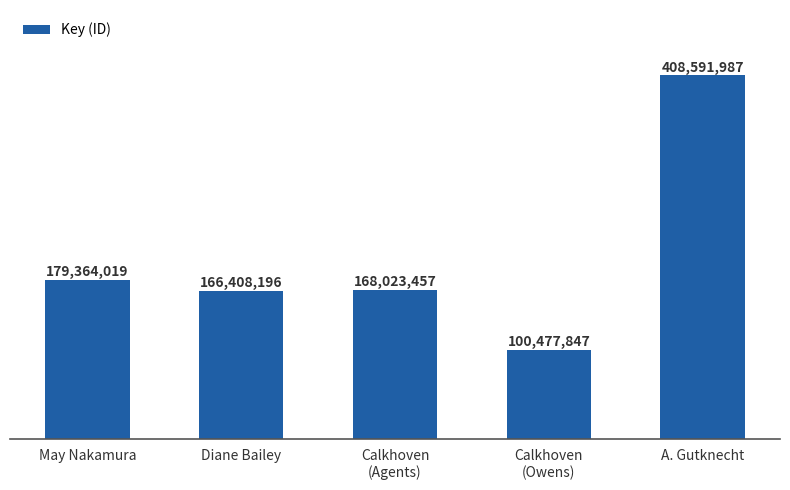

What is the label of the 2nd bar from the right?

Calkhoven
(Owens)